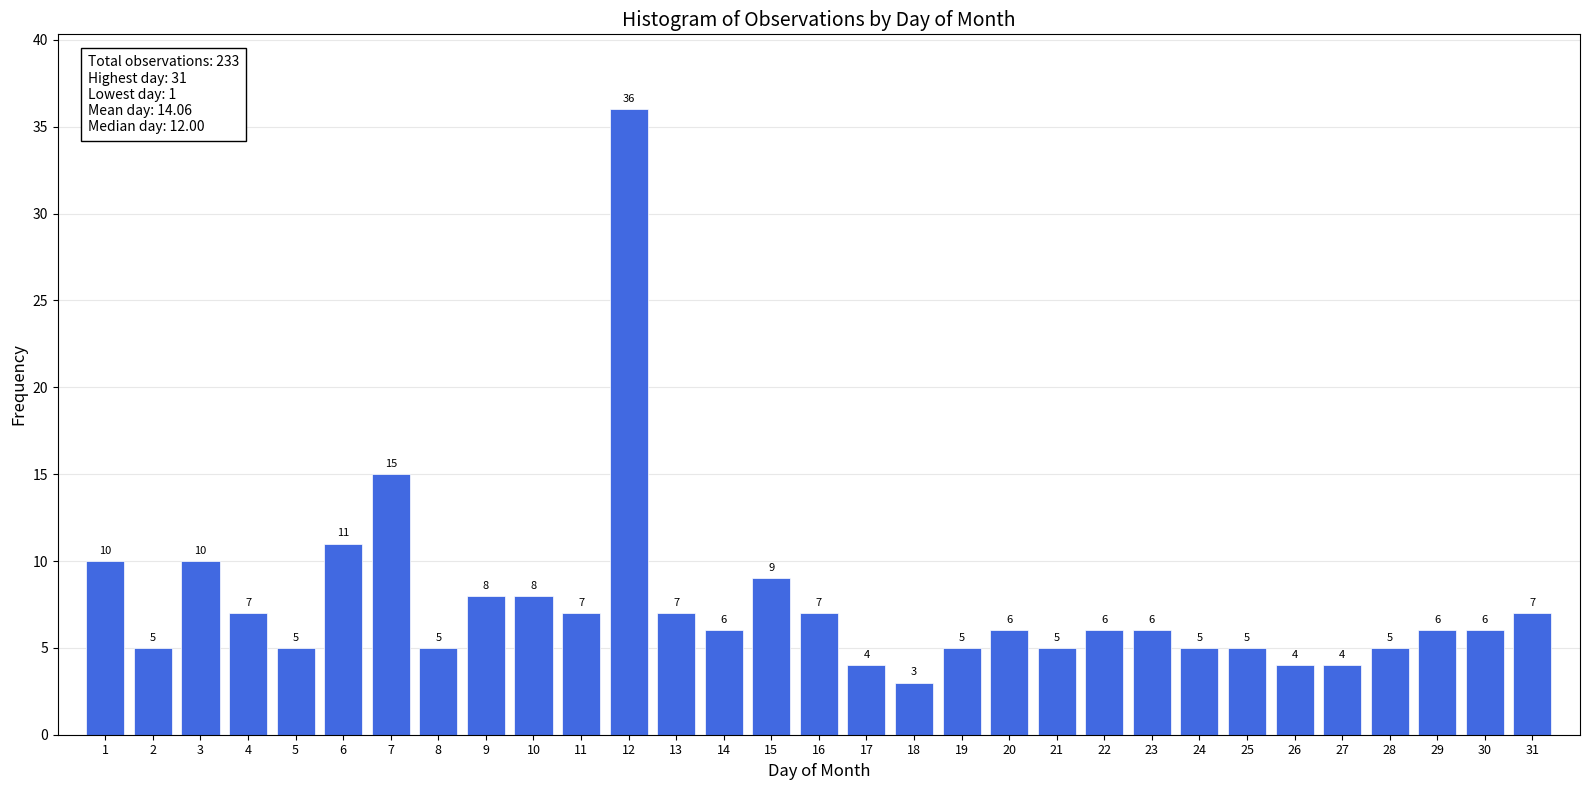

Reading right to left, what are all the values shown in this chart?

7	6	6	5	4	4	5	5	6	6	5	6	5	3	4	7	9	6	7	36	7	8	8	5	15	11	5	7	10	5	10